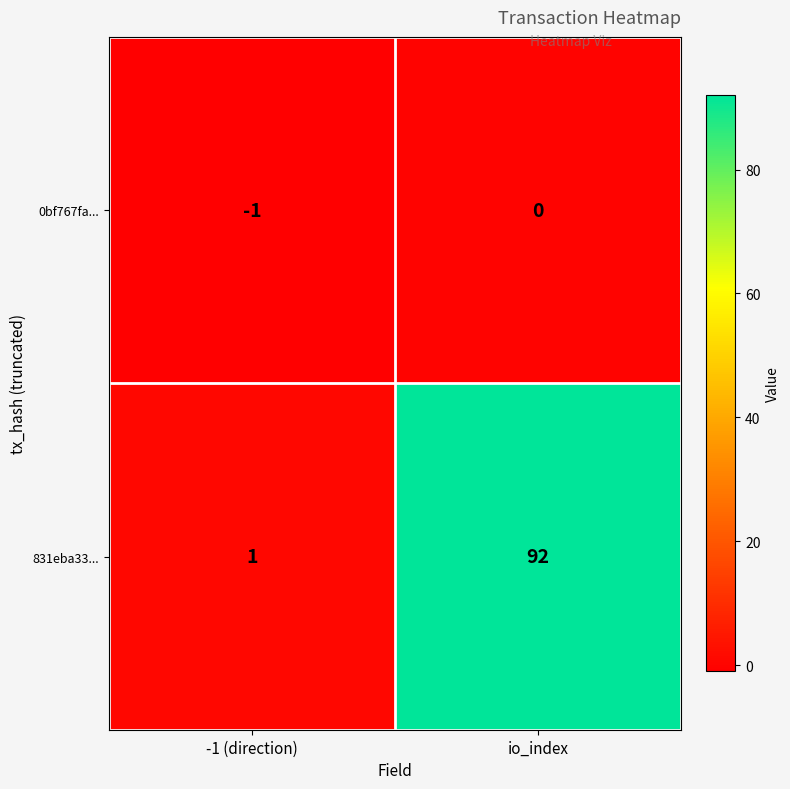

Reading right to left, transcribe all the data shown in this chart.

0bf767fa...: 0	-1
831eba33...: 92	1